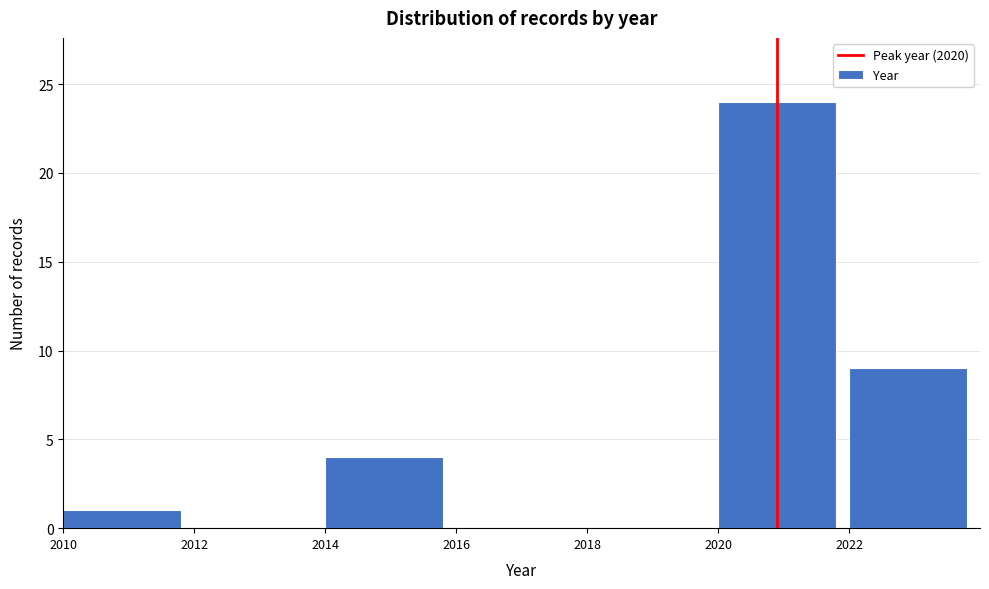

Which range on the x-axis has the tallest bar?

2020 to 2022